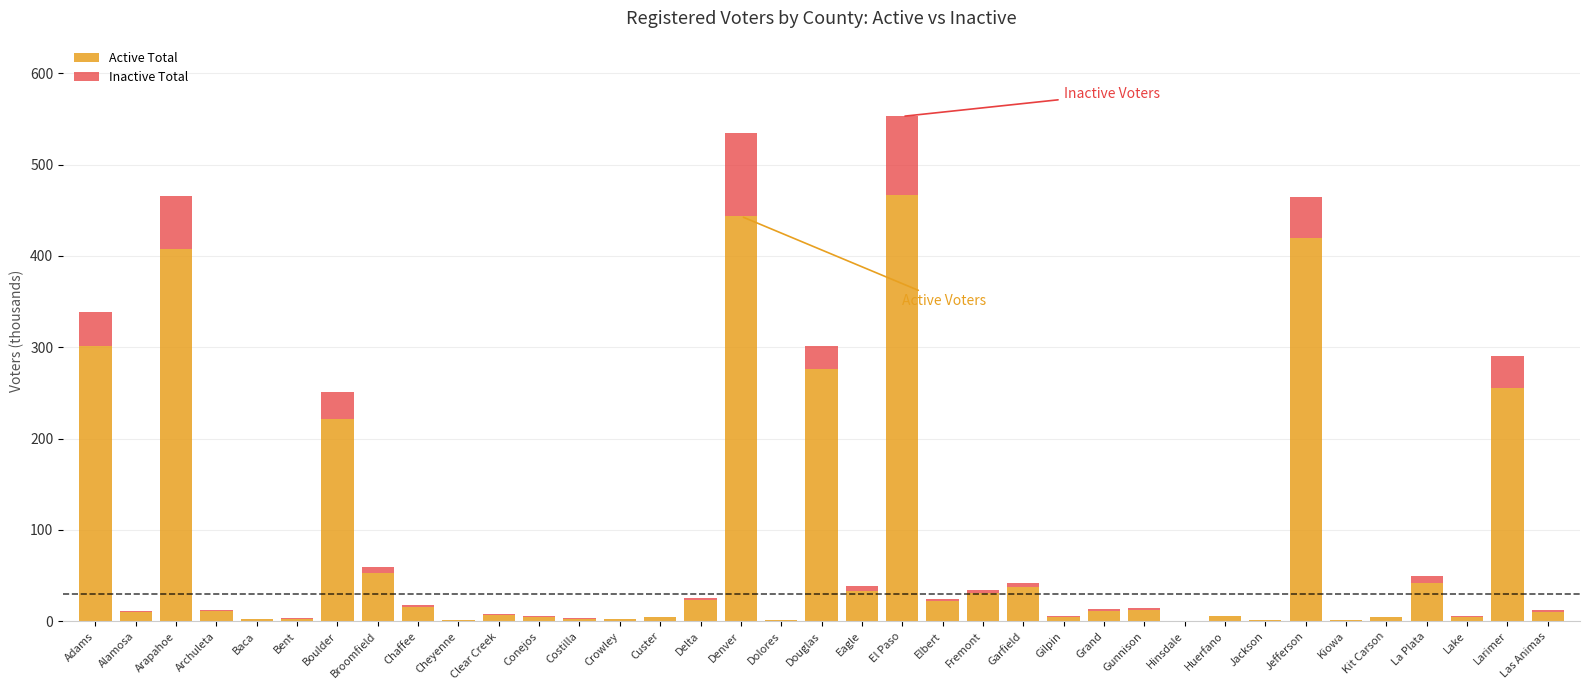

Count the number of data series in this chart.

2